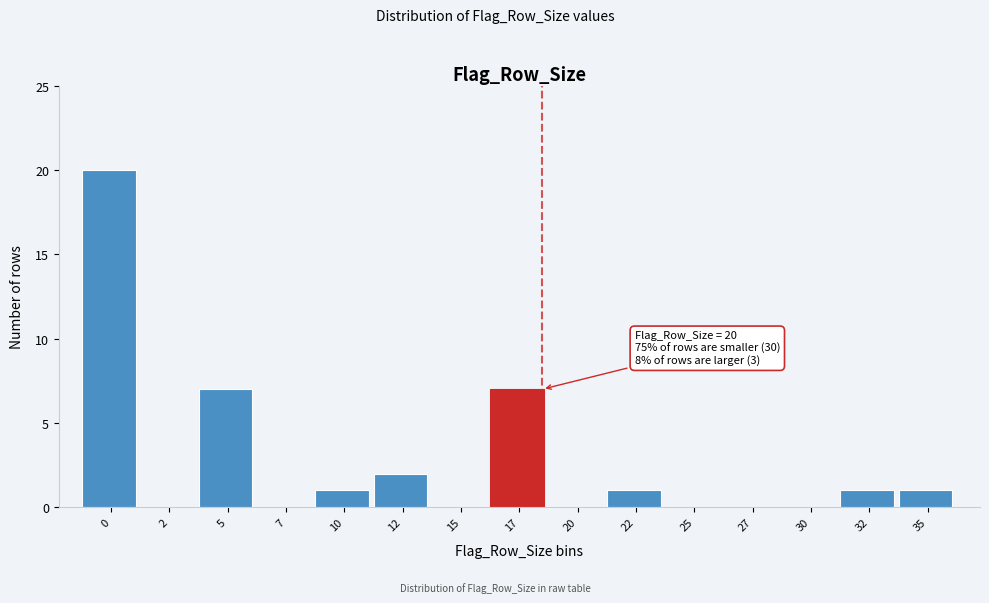

Reading left to right, list all the values displayed in this chart.

0=20	2=0	5=7	7=0	10=1	12=2	15=0	17=7	20=0	22=1	25=0	27=0	30=0	32=1	35=1